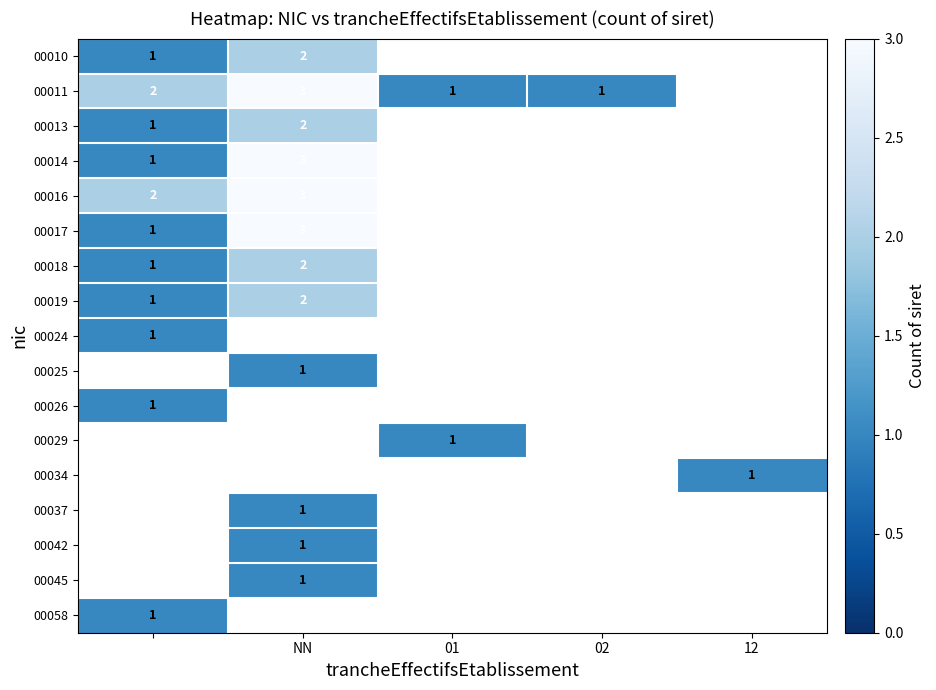

The value of 00017 at NN is 3. True or false?

True